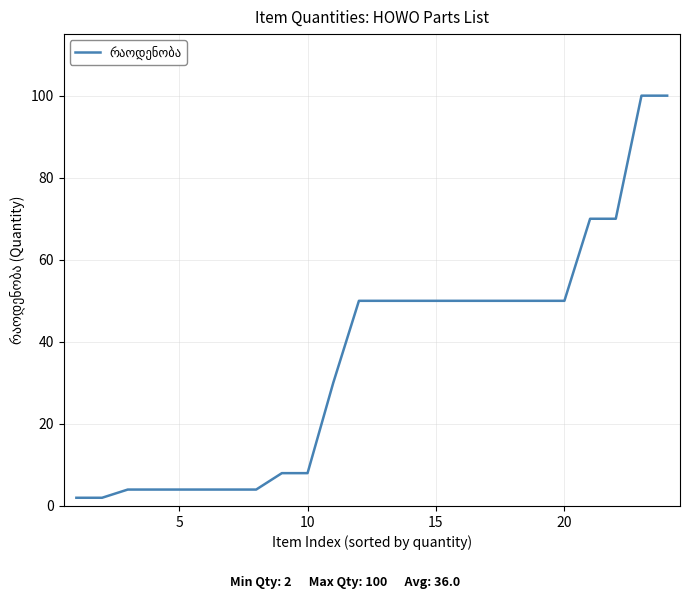

What is the maximum value shown in the chart?

100